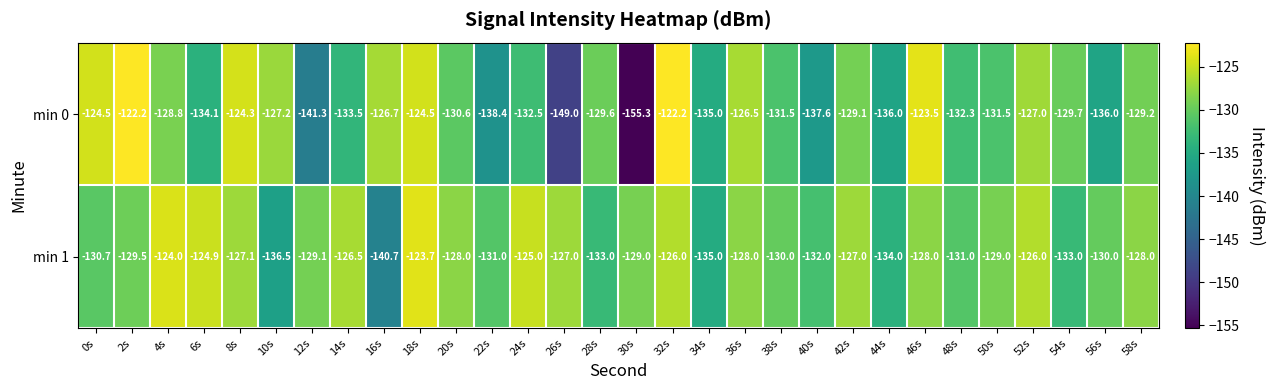

The min 0 series shows -203.9 at 56s. True or false?

False